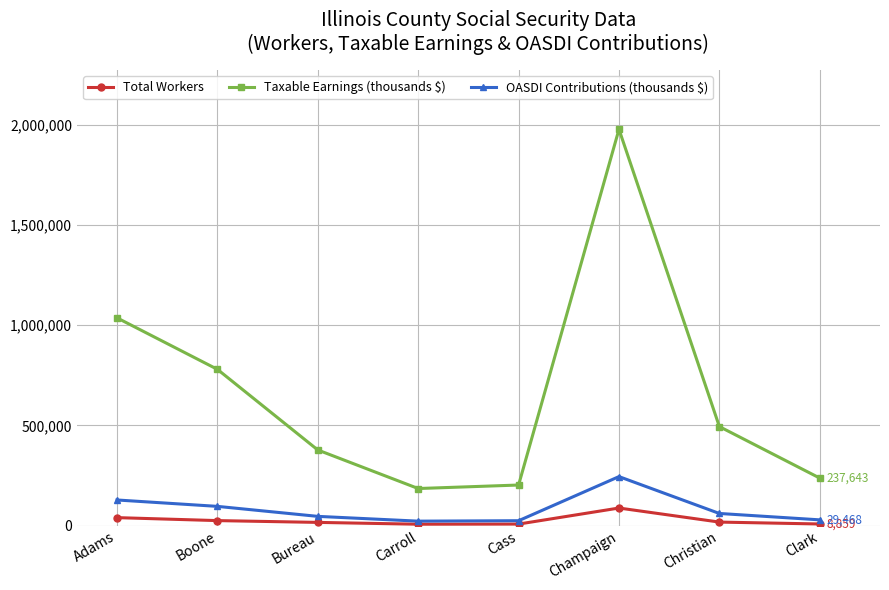

Which series changed the most between Boone and Christian?

Taxable Earnings (thousands $)